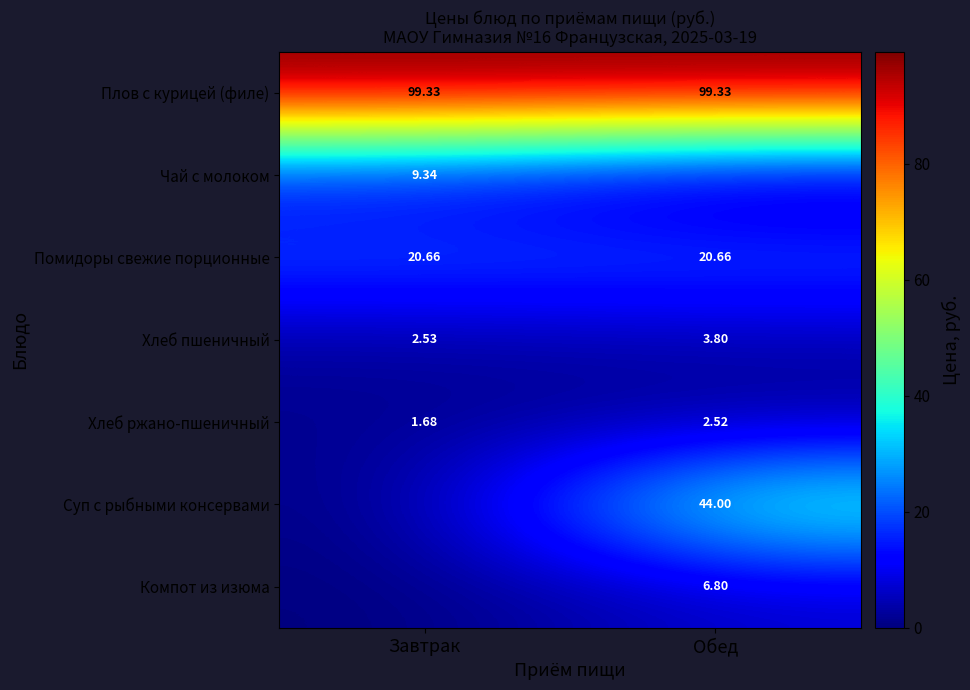

Rank the categories by Хлеб пшеничный value from lowest to highest.

Завтрак, Обед